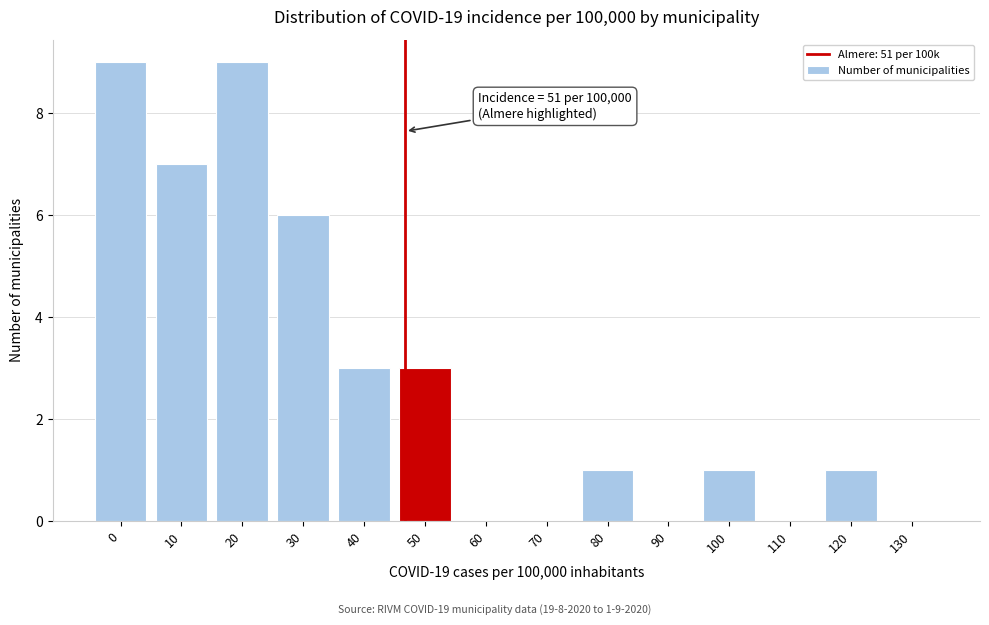

Reading left to right, what are all the values shown in this chart?

0=9	10=7	20=9	30=6	40=3	50=3	60=0	70=0	80=1	90=0	100=1	110=0	120=1	130=0